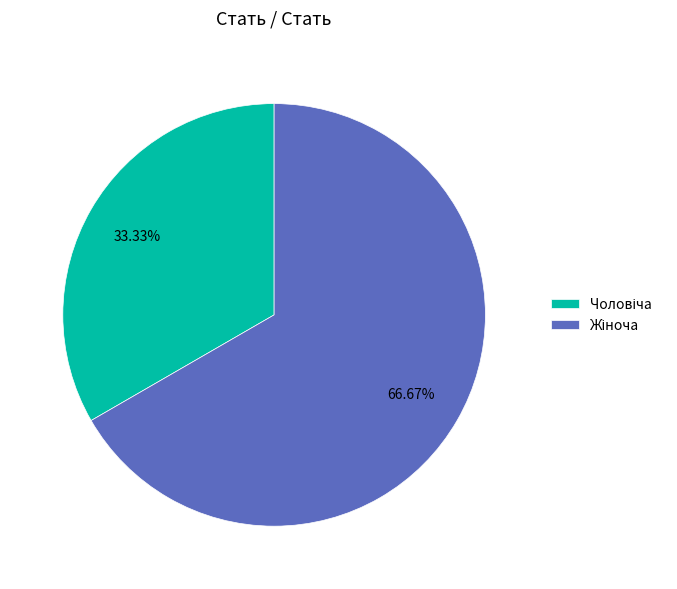

What is the ratio of the value at Чоловіча to the value at Жіноча?

0.5